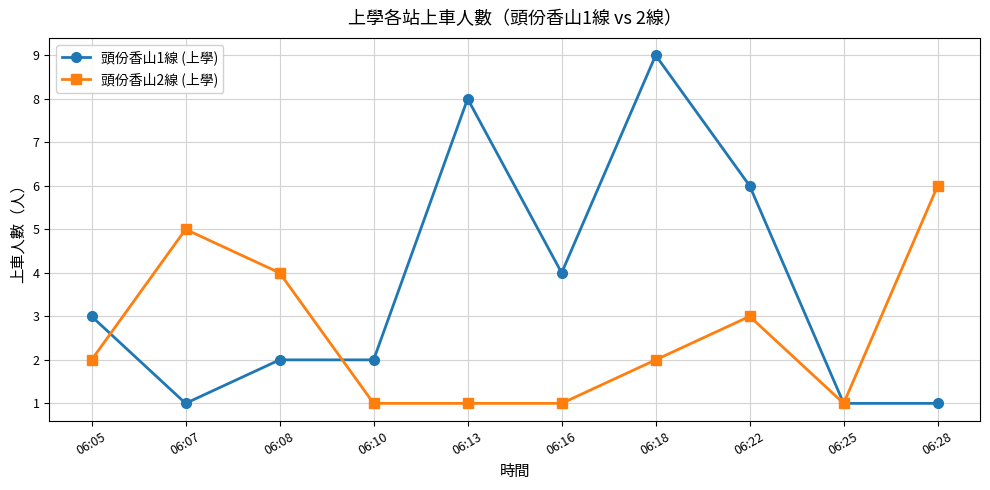

What is the sum of all 頭份香山2線 (上學) values?

26